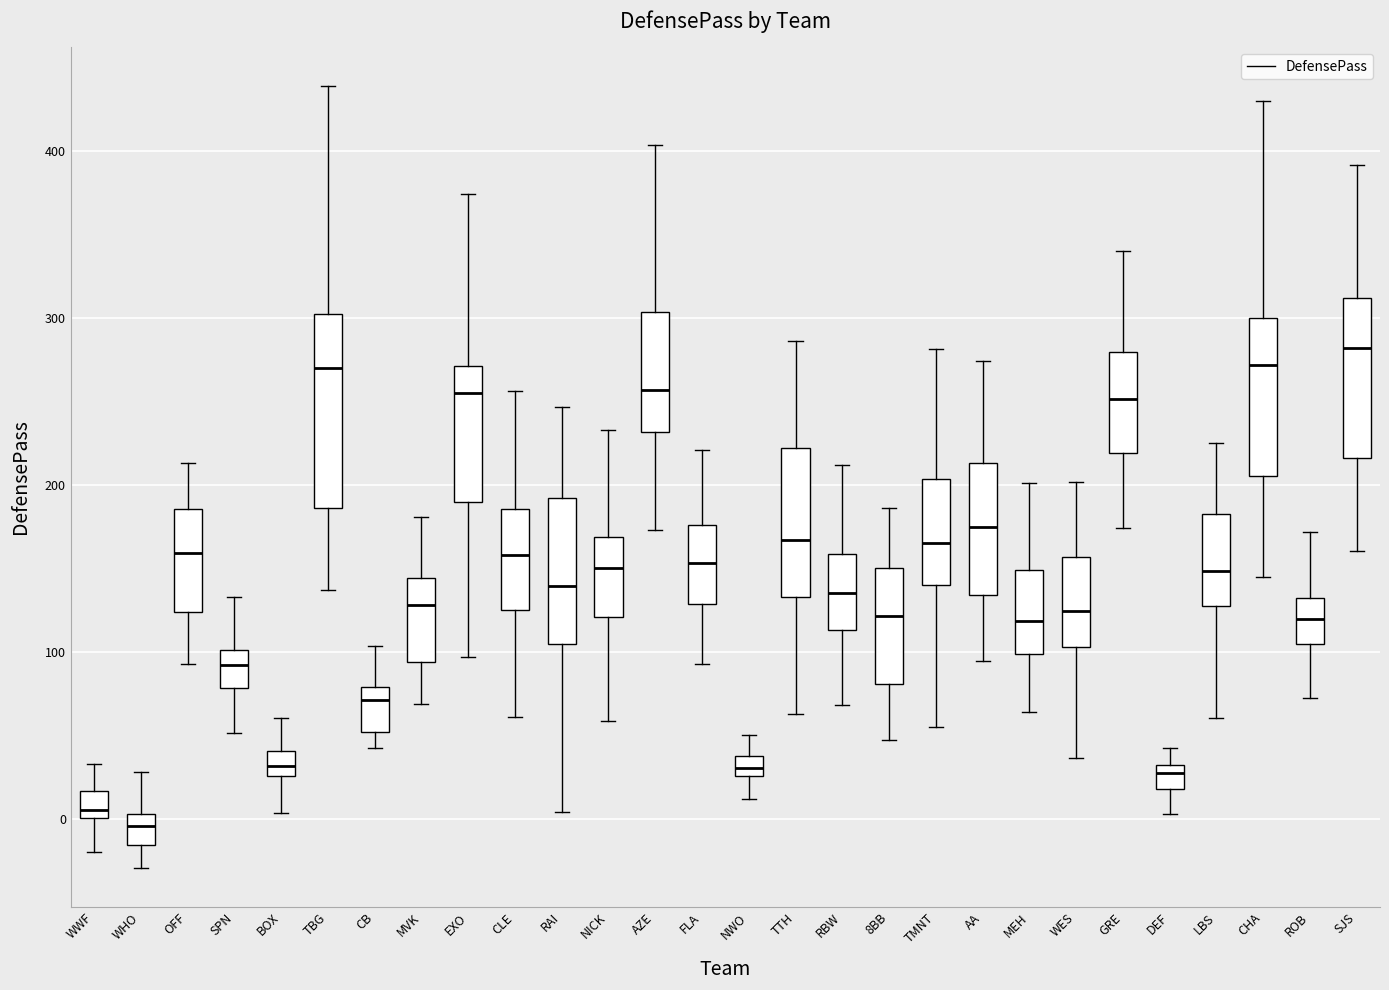

Where is the upper edge of the box for CHA on the y-axis? The values are not printed on the chart, so give them approximately, as read against the axis.

300